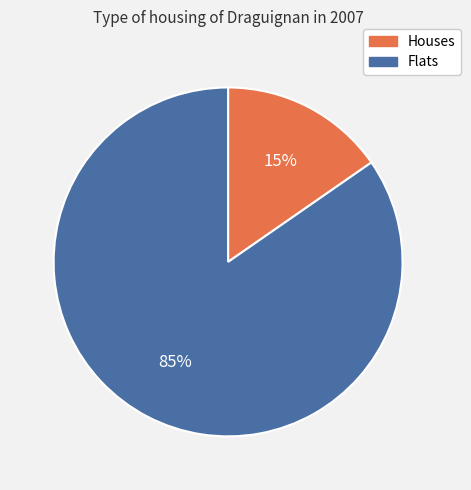

How many segments does this pie chart have?

2